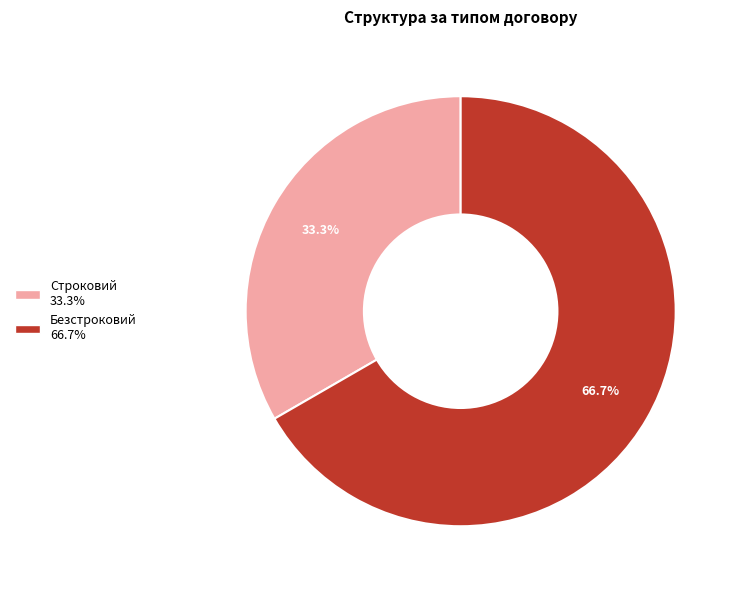

What is the majority slice?

Безстроковий